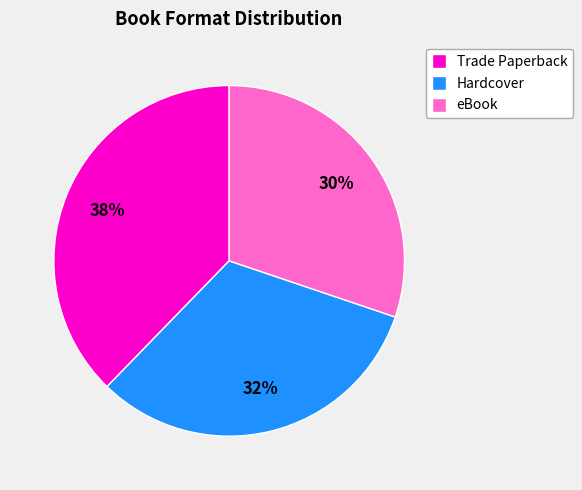

Which slice is the smallest?

eBook